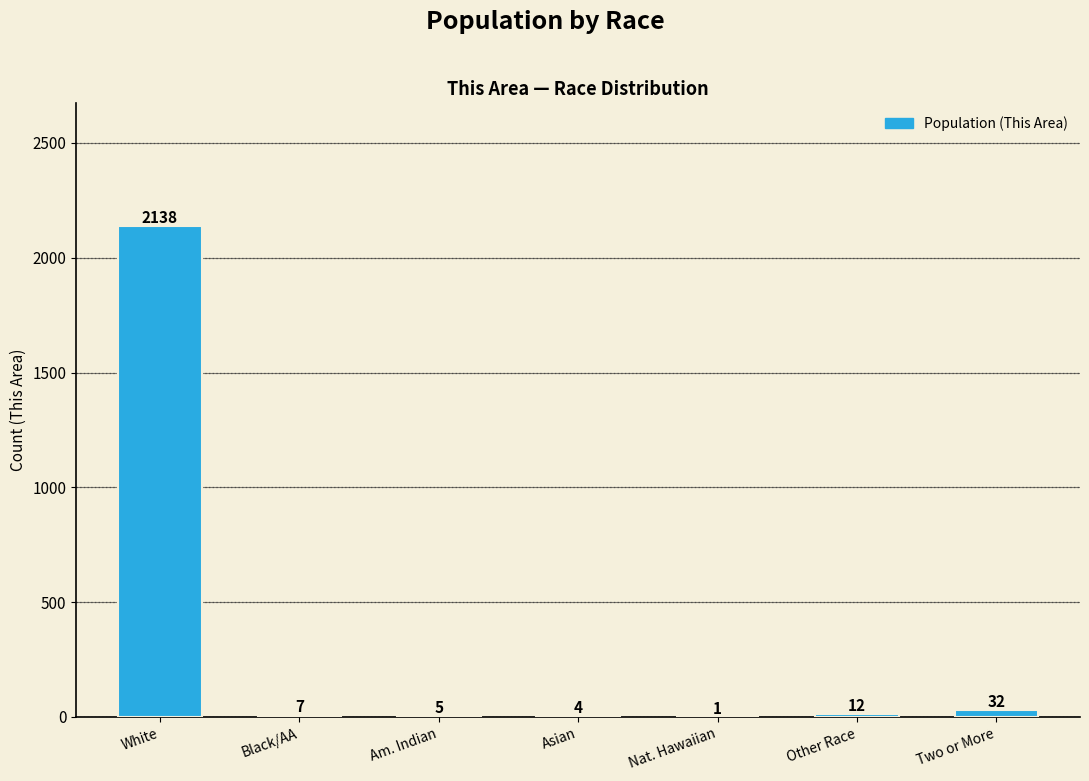

What is the difference between the values at Am. Indian and Other Race?

7